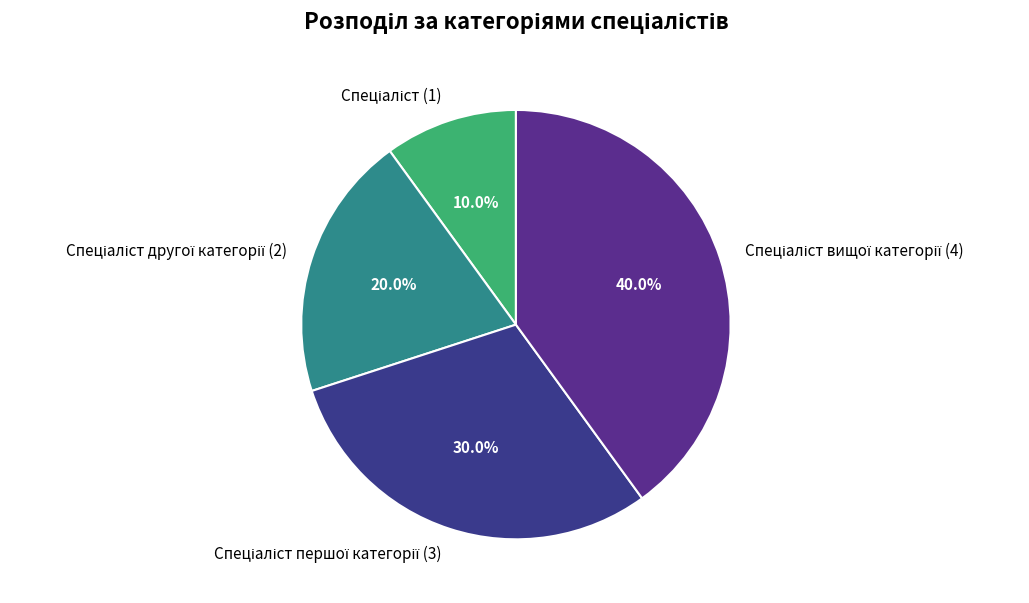

Does any single category account for the majority?

No